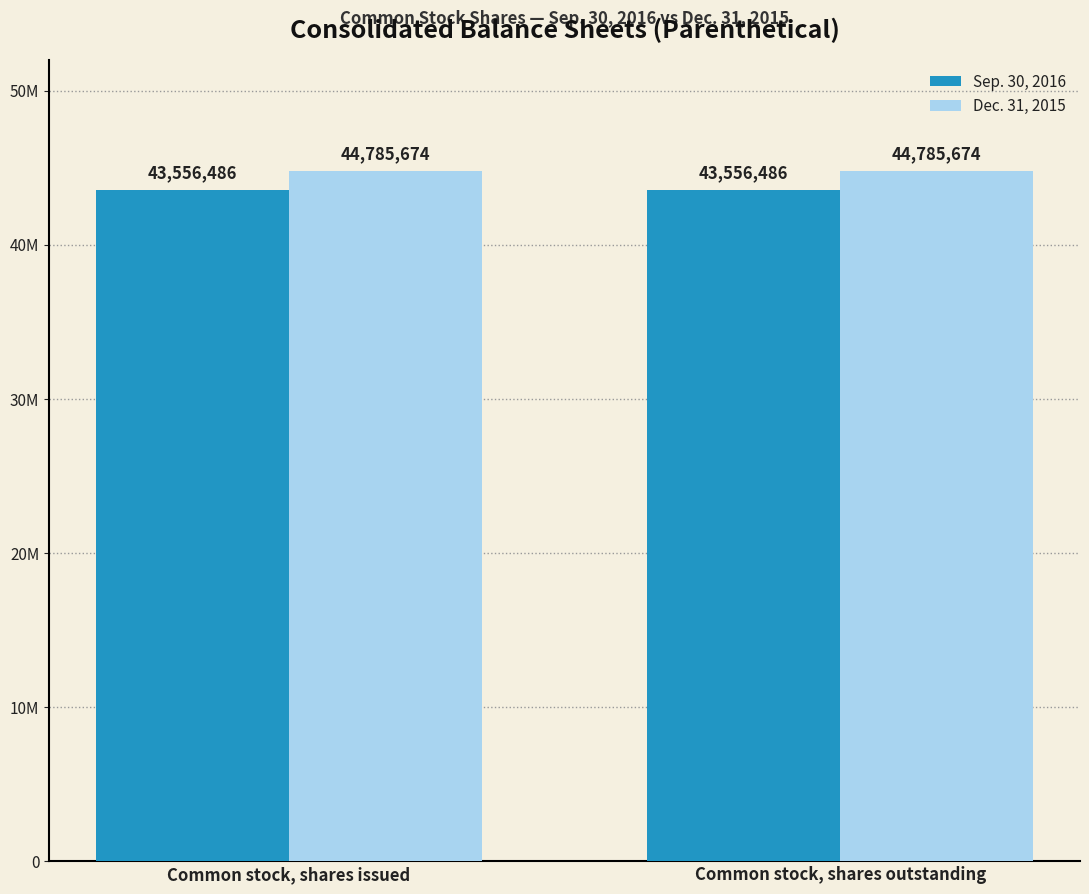

What is the label of the 2nd bar from the right?

Common stock, shares issued